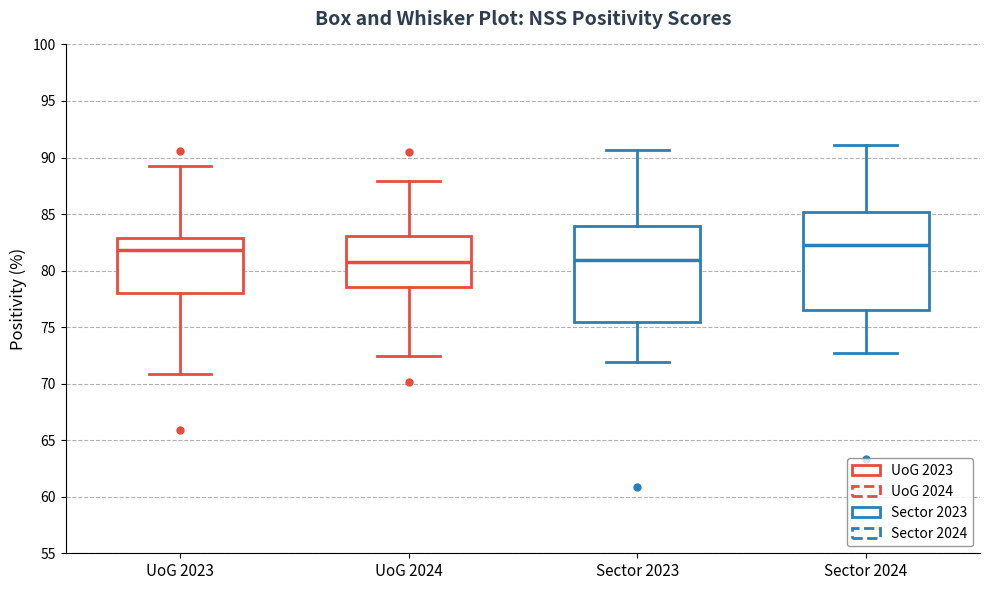

Reading left to right, read every box against the y-axis: the position of its median line, the range the box covers, and the ends of its whiskers. The values are not printed on the chart, so give them approximately, as read against the axis.

UoG 2023: median 82.0, box 78.0 to 83.0, whiskers 71.0 to 89.0
UoG 2024: median 81.0, box 78.5 to 83.0, whiskers 72.5 to 88.0
Sector 2023: median 81.0, box 75.5 to 84.0, whiskers 72.0 to 90.5
Sector 2024: median 82.5, box 76.5 to 85.0, whiskers 72.5 to 91.0